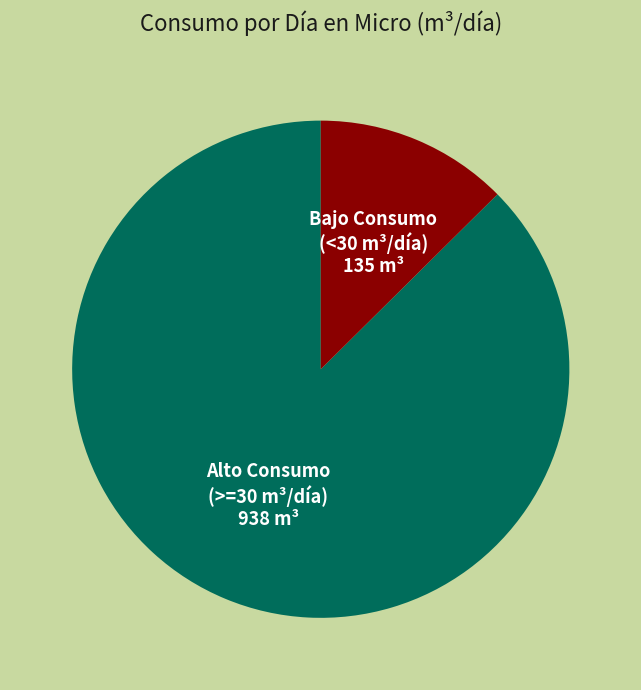

Which has a higher value, Bajo Consumo (<30 m³/día) or Alto Consumo (>=30 m³/día)?

Alto Consumo (>=30 m³/día)